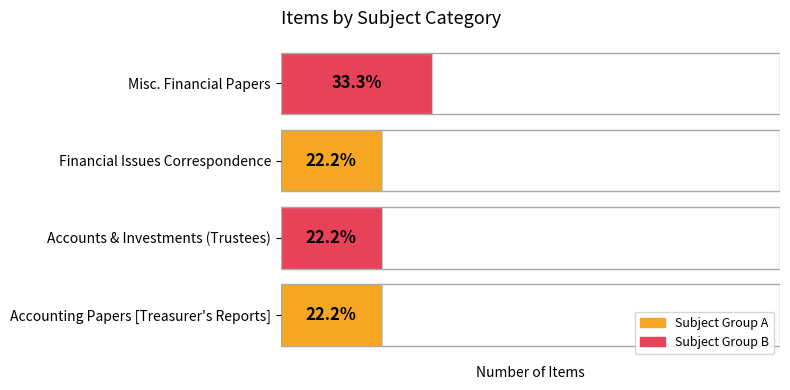

Between Misc. Financial Papers and Financial Issues Correspondence, which is larger?

Misc. Financial Papers